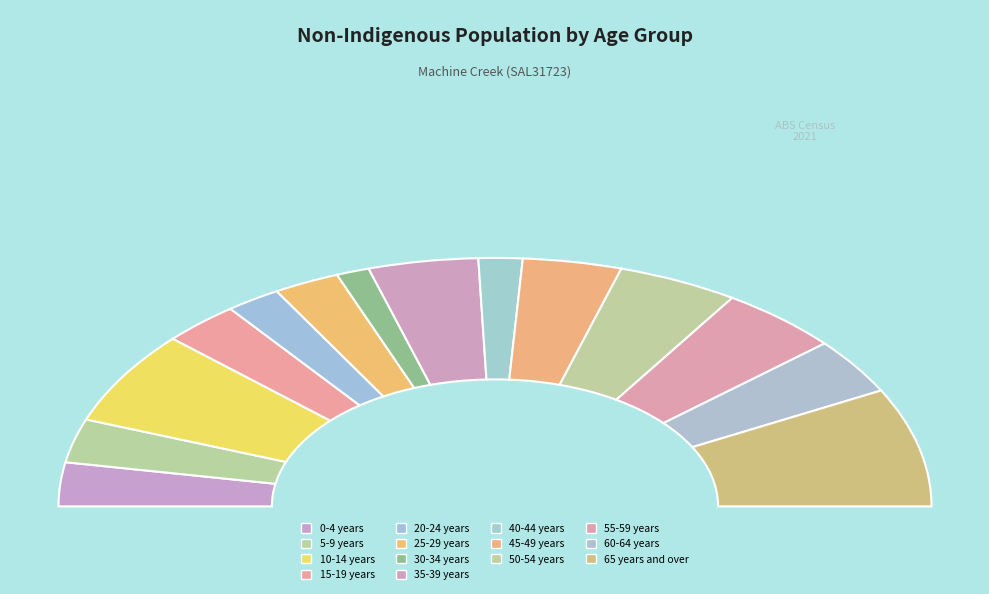

To the nearest percent, what is the average slice percentage?

7%